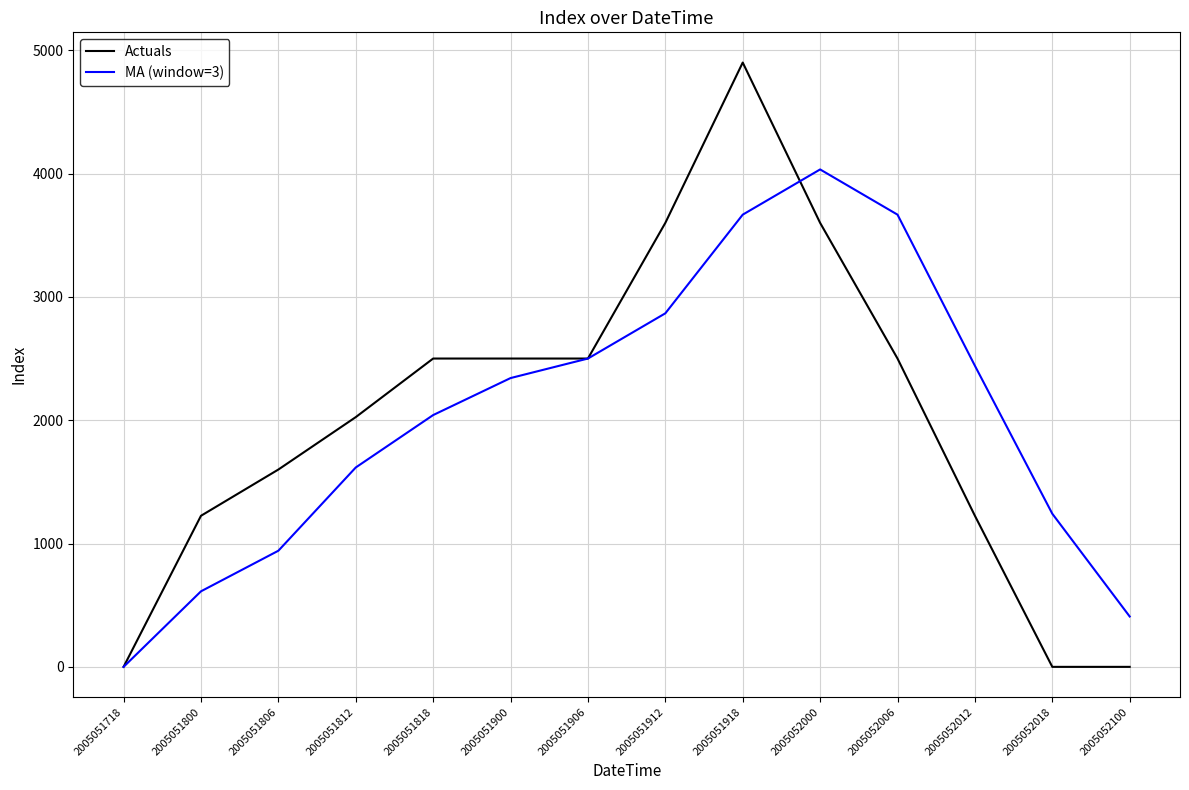

How many lines are shown in the chart?

2